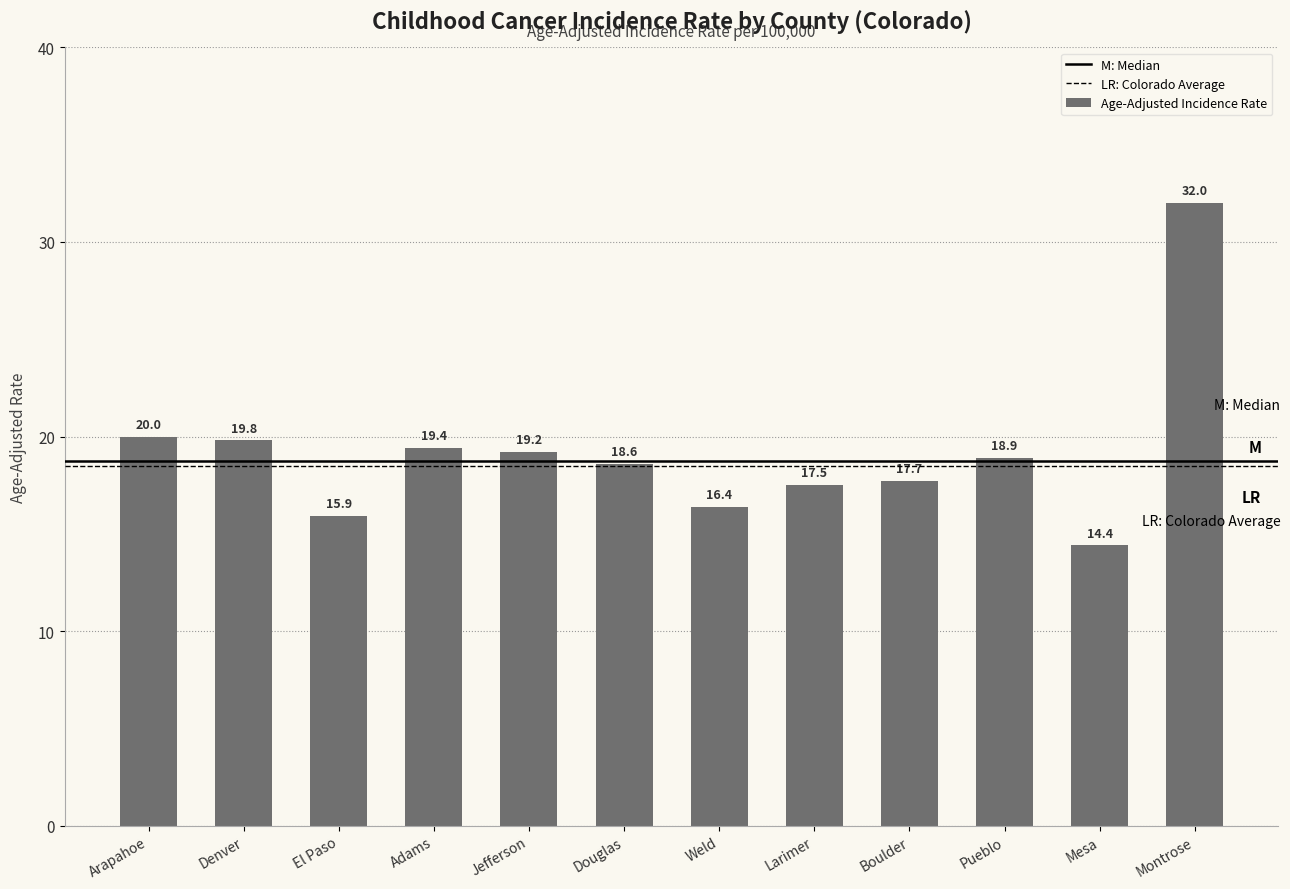

Are the bars horizontal?

No